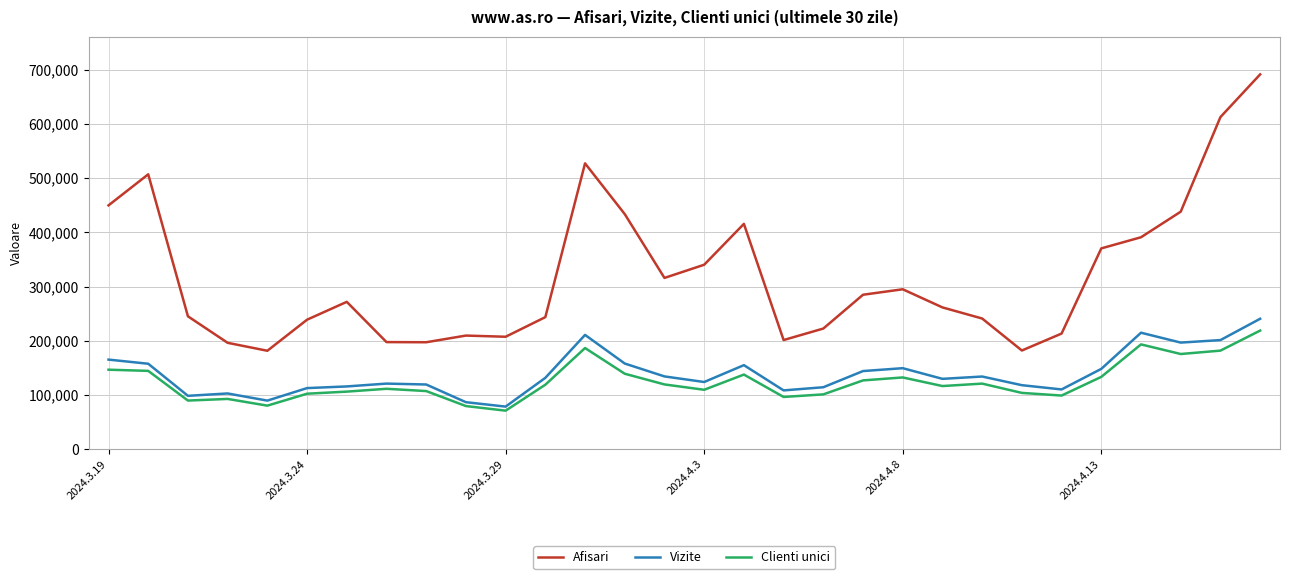

Which series has the largest range (max minus min)?

Afisari